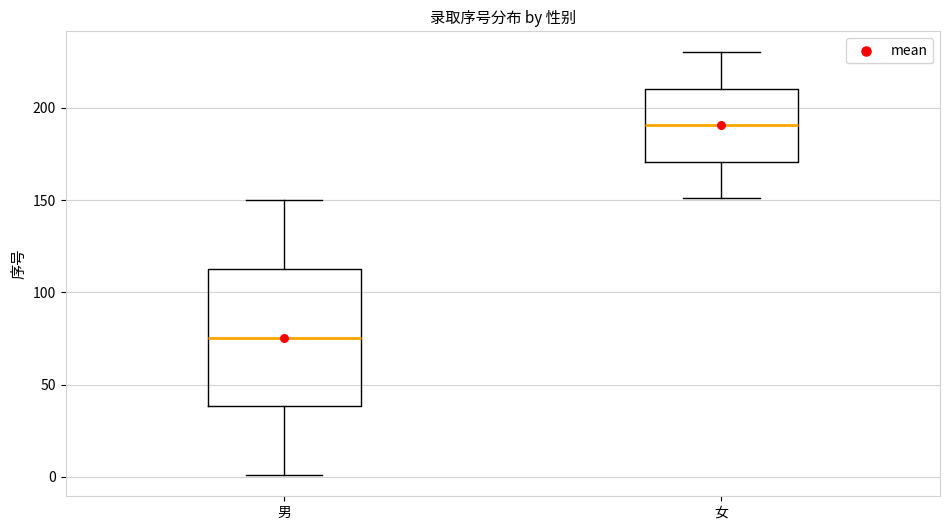

Reading left to right, read every box against the y-axis: the position of its median line, the range the box covers, and the ends of its whiskers. The values are not printed on the chart, so give them approximately, as read against the axis.

男: median 75, box 40 to 115, whiskers 0 to 150
女: median 190, box 170 to 210, whiskers 150 to 230